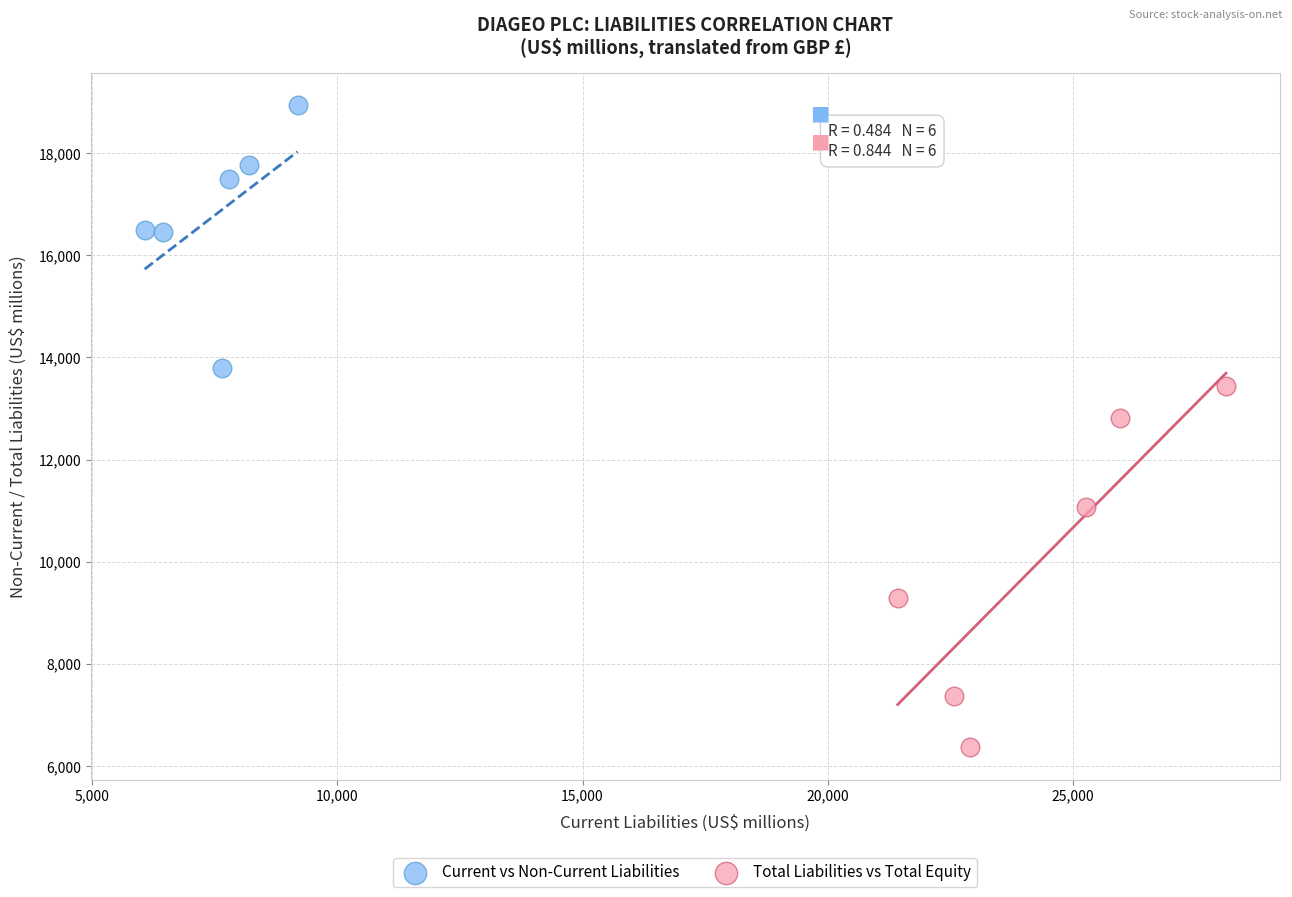

Which series reaches the maximum Y coordinate?

Current vs Non-Current Liabilities